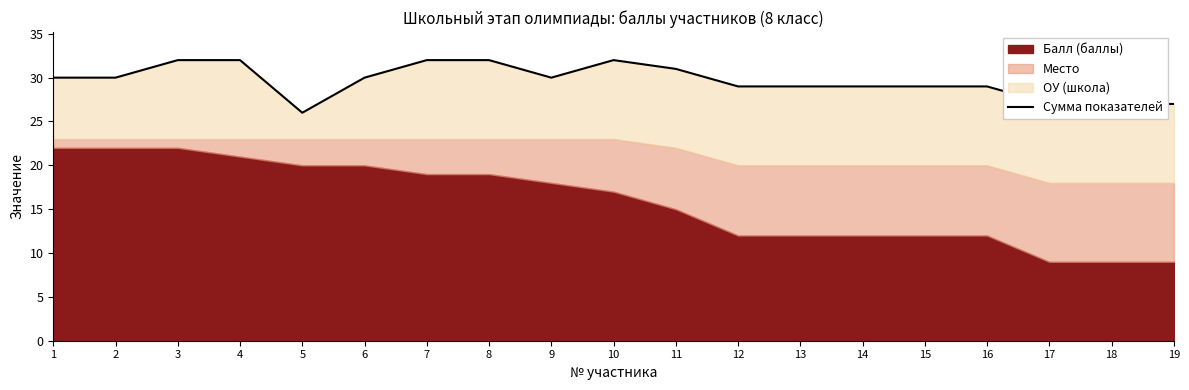

What is the sum of all values?

563